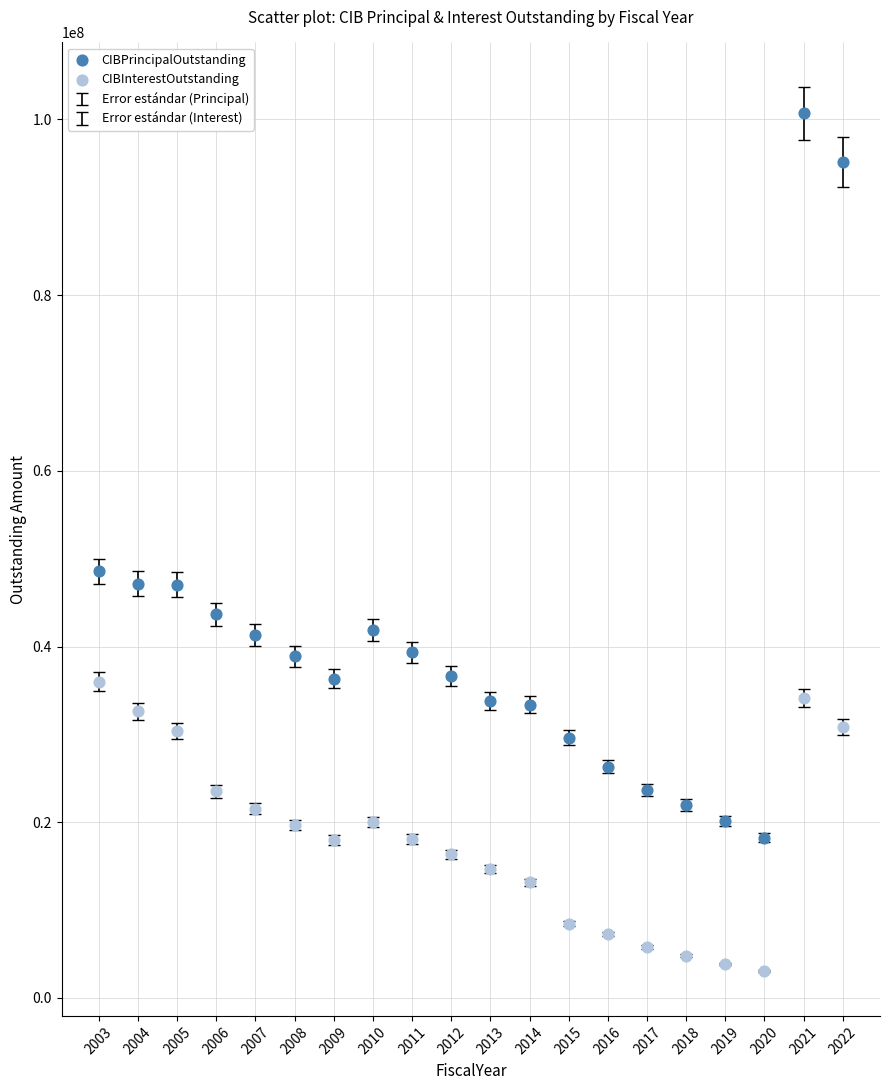

What is the X range (max minus min) for the scatter plot?

19.0